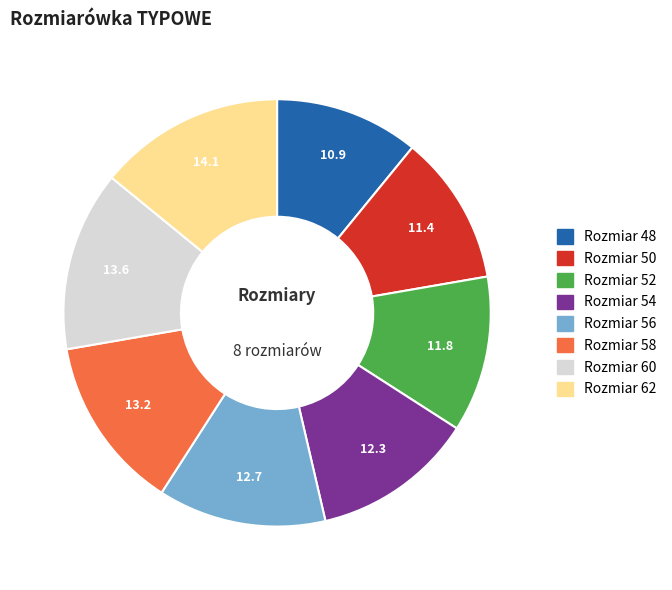

Is there any slice that represents more than half of the pie?

No